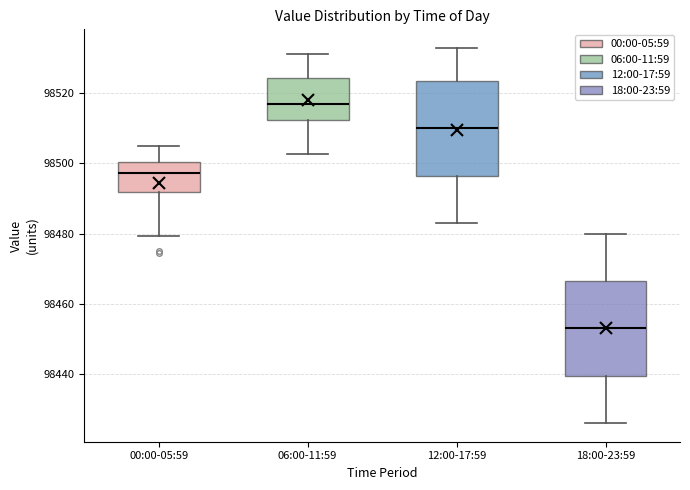

Reading left to right, transcribe this box plot: for each box, give where its median line is, the range the box spans, and where its two whiskers end, as read against the y-axis. The values are not printed on the chart, so give them approximately, as read against the axis.

00:00-05:59: median 98498, box 98492 to 98500, whiskers 98480 to 98504
06:00-11:59: median 98518, box 98512 to 98524, whiskers 98502 to 98532
12:00-17:59: median 98510, box 98496 to 98524, whiskers 98484 to 98532
18:00-23:59: median 98454, box 98440 to 98466, whiskers 98426 to 98480